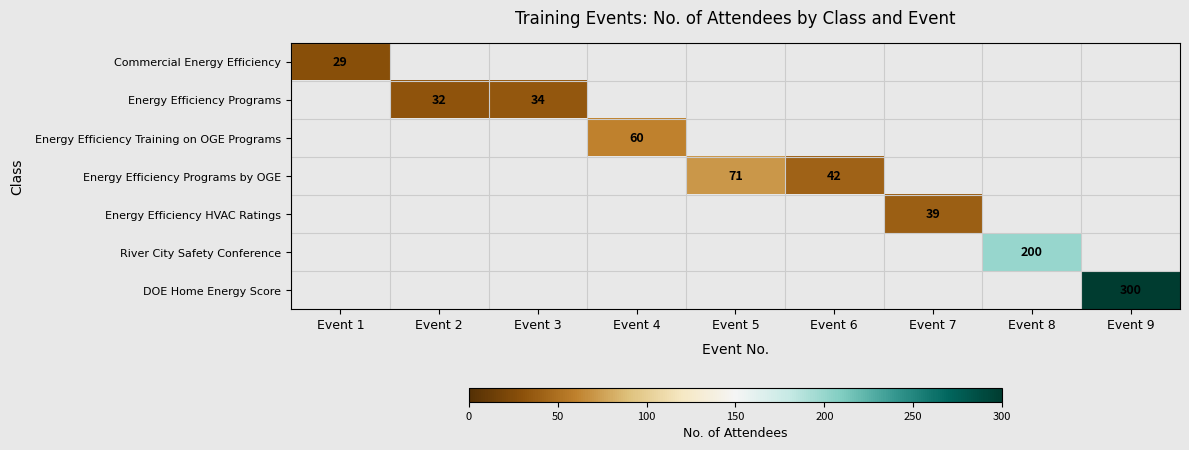

Is it true that Energy Efficiency HVAC Ratings equals 39 at Event 7?

True